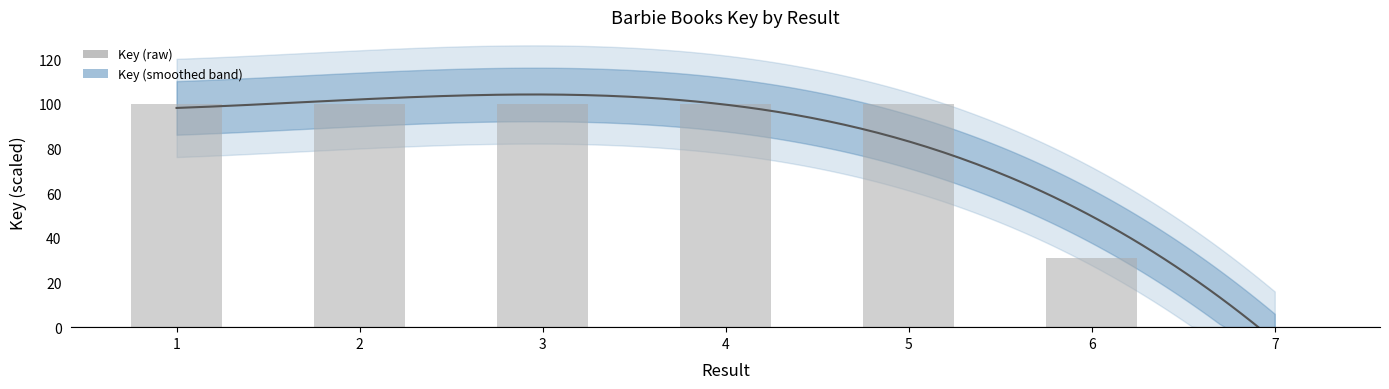

At which label does the data first exceed 99?

1